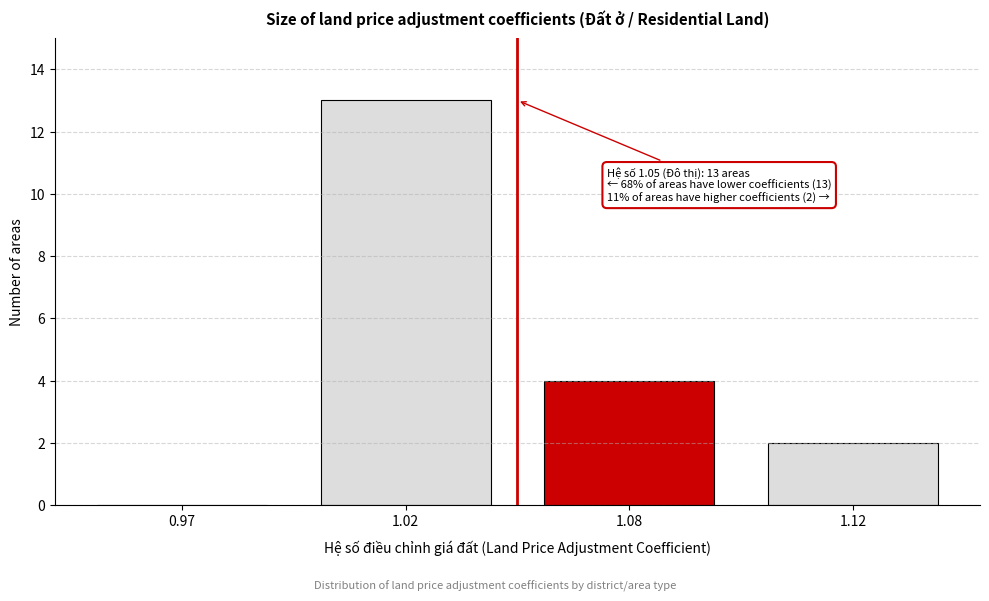

Reading left to right, list all the values displayed in this chart.

0.97=0	1.02=13	1.08=4	1.12=2